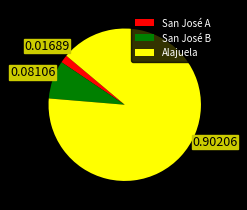

Which category has the biggest portion of the pie?

Alajuela